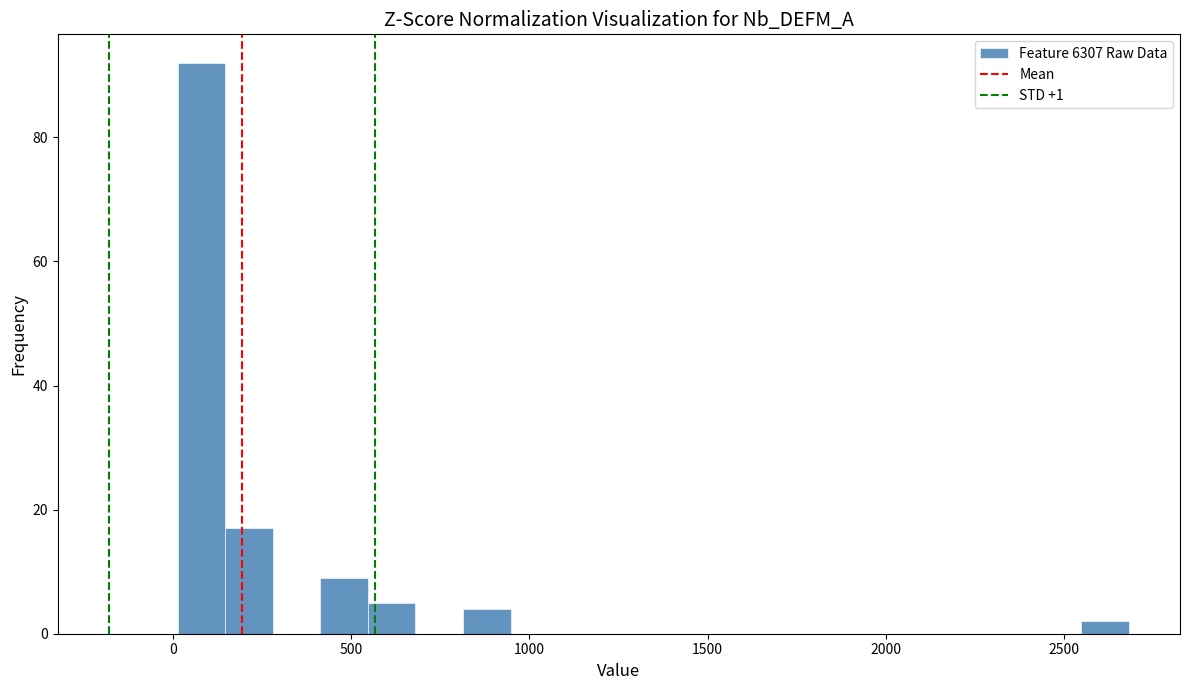

Around what value on the x-axis is the tallest bar? Give the approximate position of its centre, as read against the axis.

100